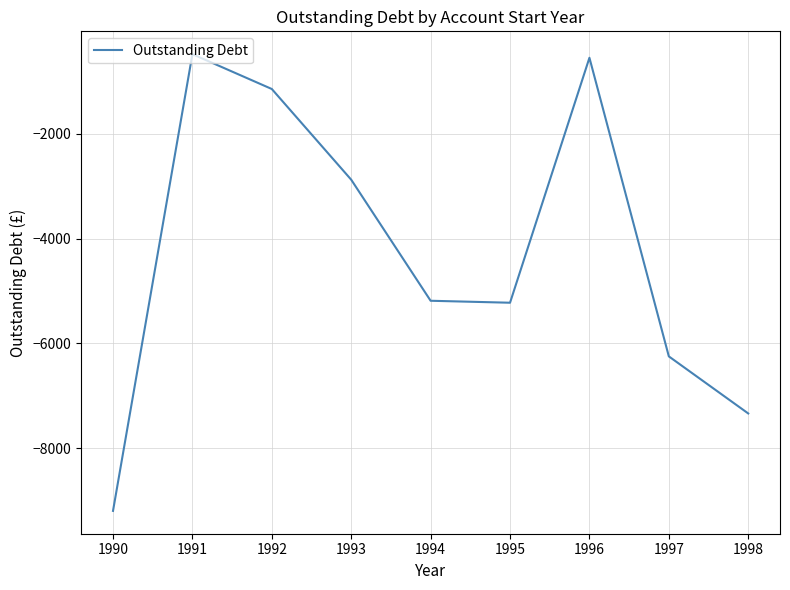

How many values exceed -5186?

4